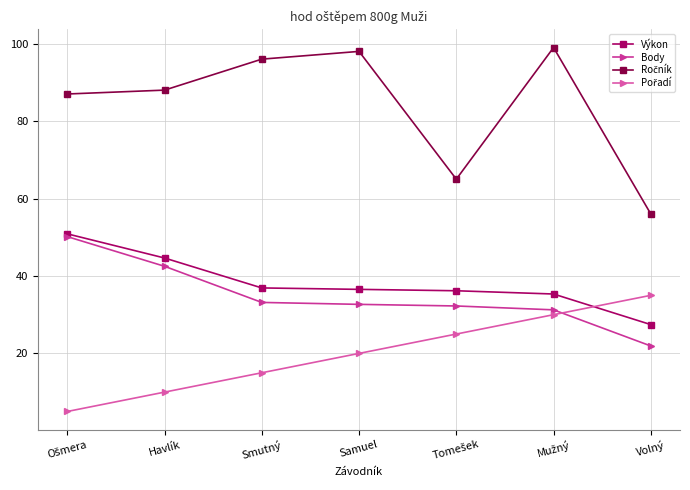

At how many categories does at least one series exceed 49?

7